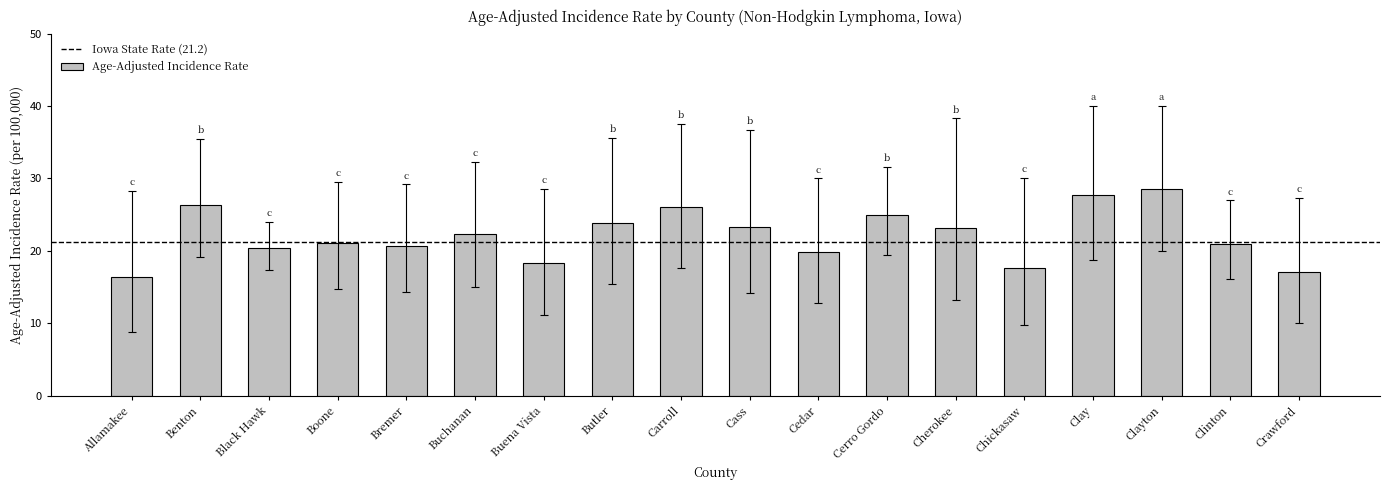

The value at Benton is 18.1. True or false?

False